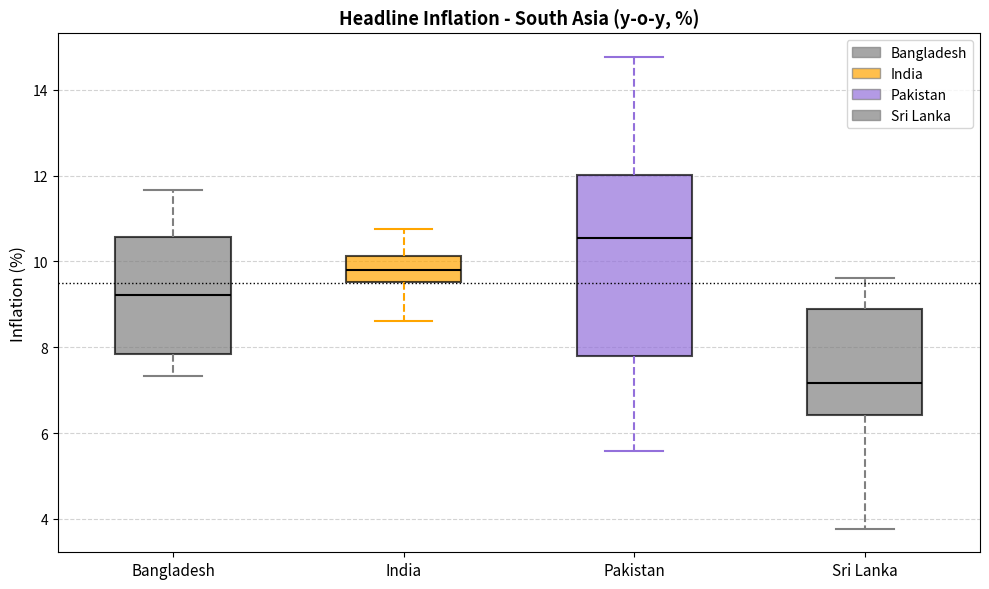

Which box is the tallest, from its lower edge to its upper edge?

Pakistan